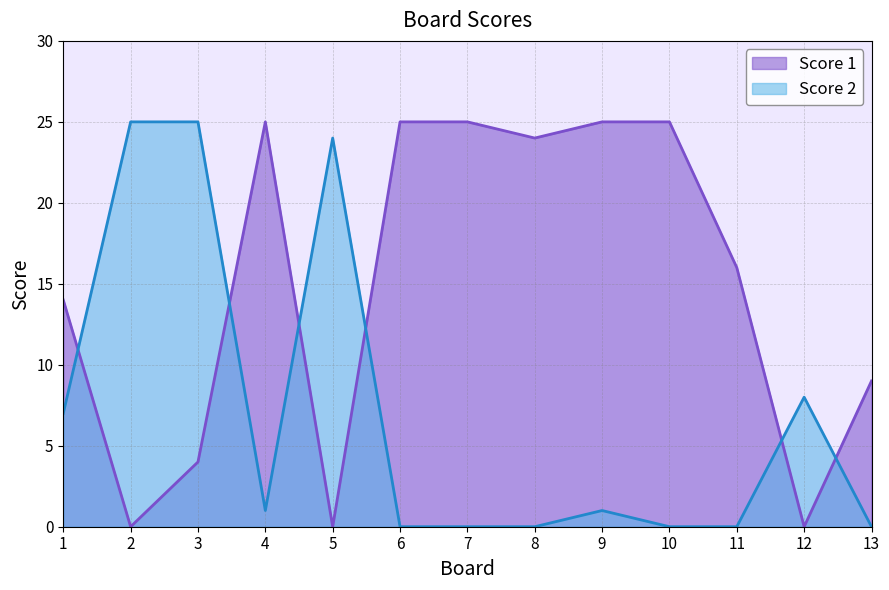

Which series has the widest spread of values?

Score 1